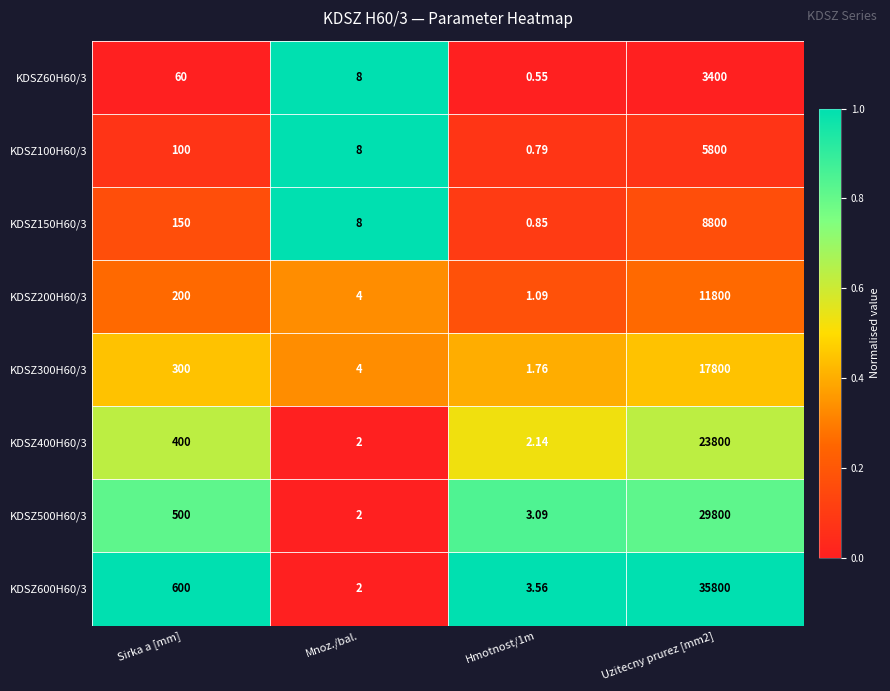

At which label is KDSZ600H60/3 closest to 17901?

Sirka a [mm]